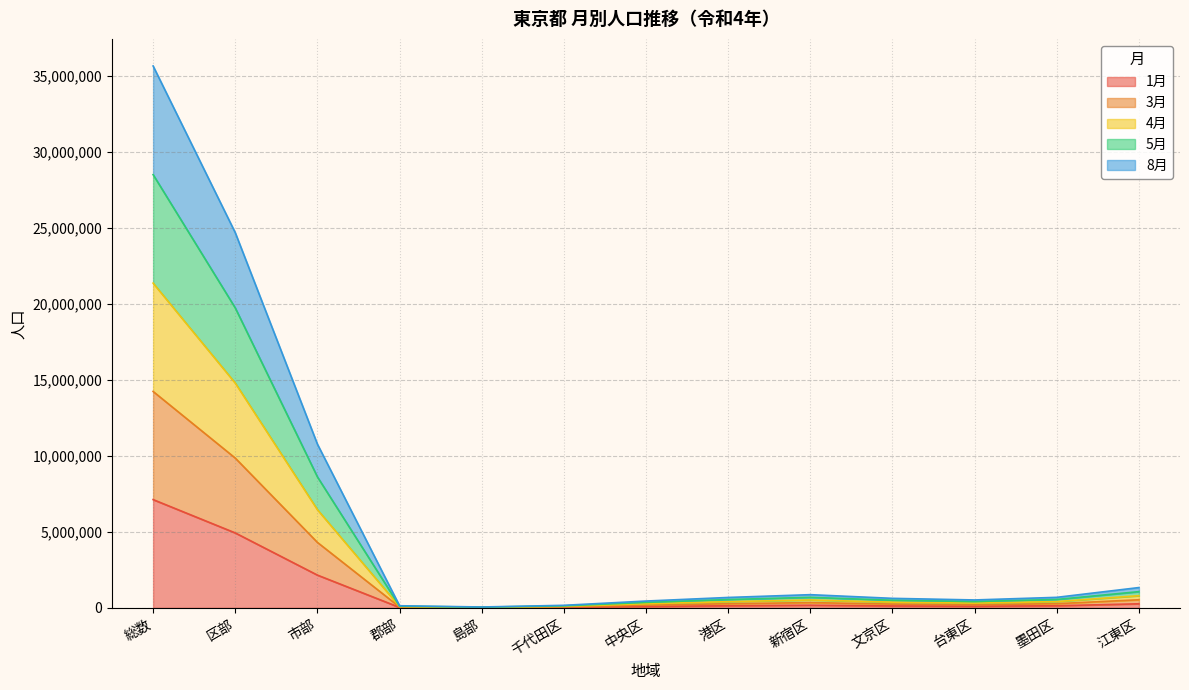

Rank the series by their maximum value, from lowest to highest.

1月, 3月, 8月, 5月, 4月